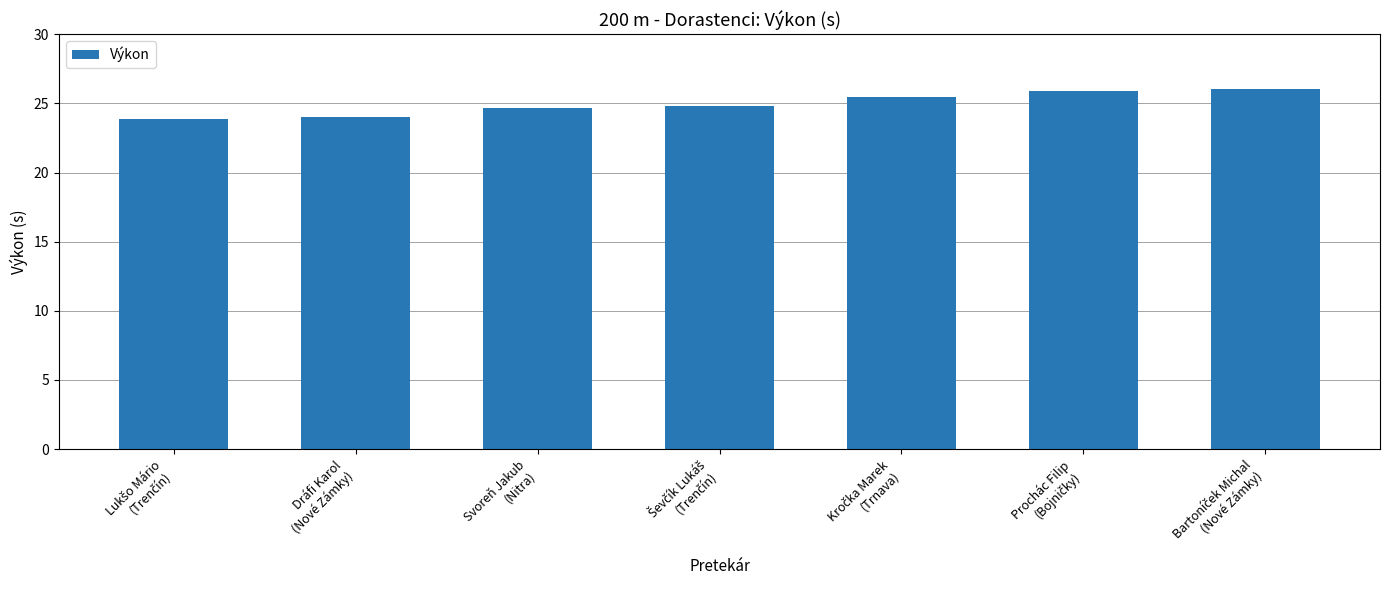

Reading right to left, extract all data points from this chart.

26.1	25.9	25.4	24.8	24.7	24.0	23.8